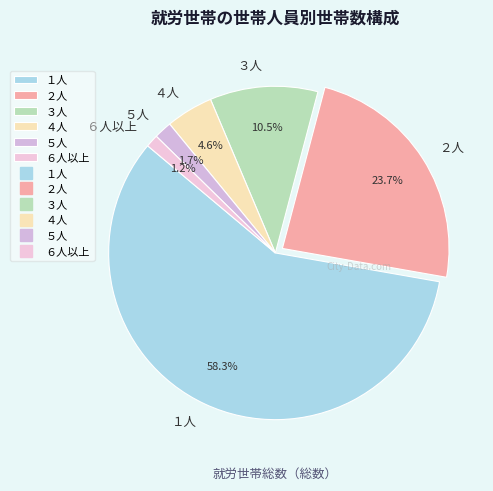

Combined, what portion of the pie is ２人 and １人?

82.0%